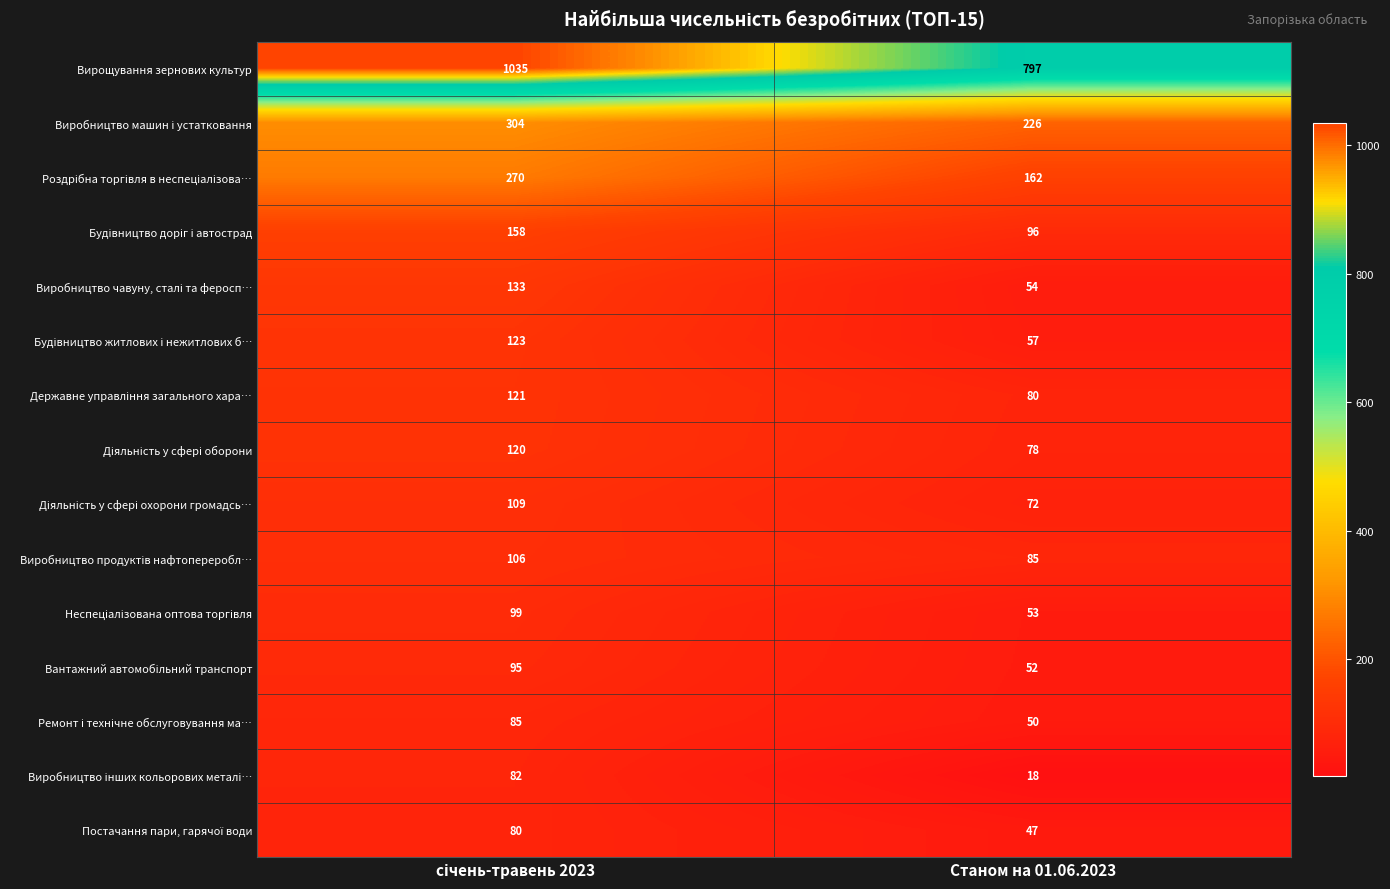

Which category has the lowest value across all series?

Станом на 01.06.2023